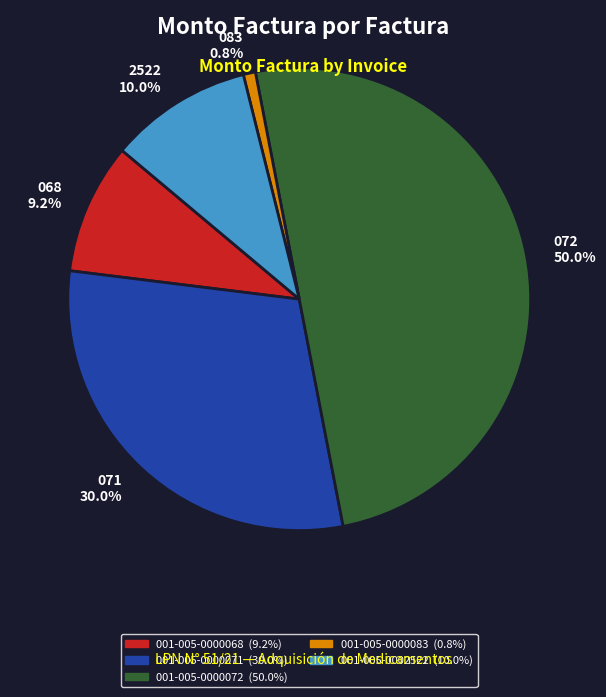

Which slice is the smallest?

001-005-0000083